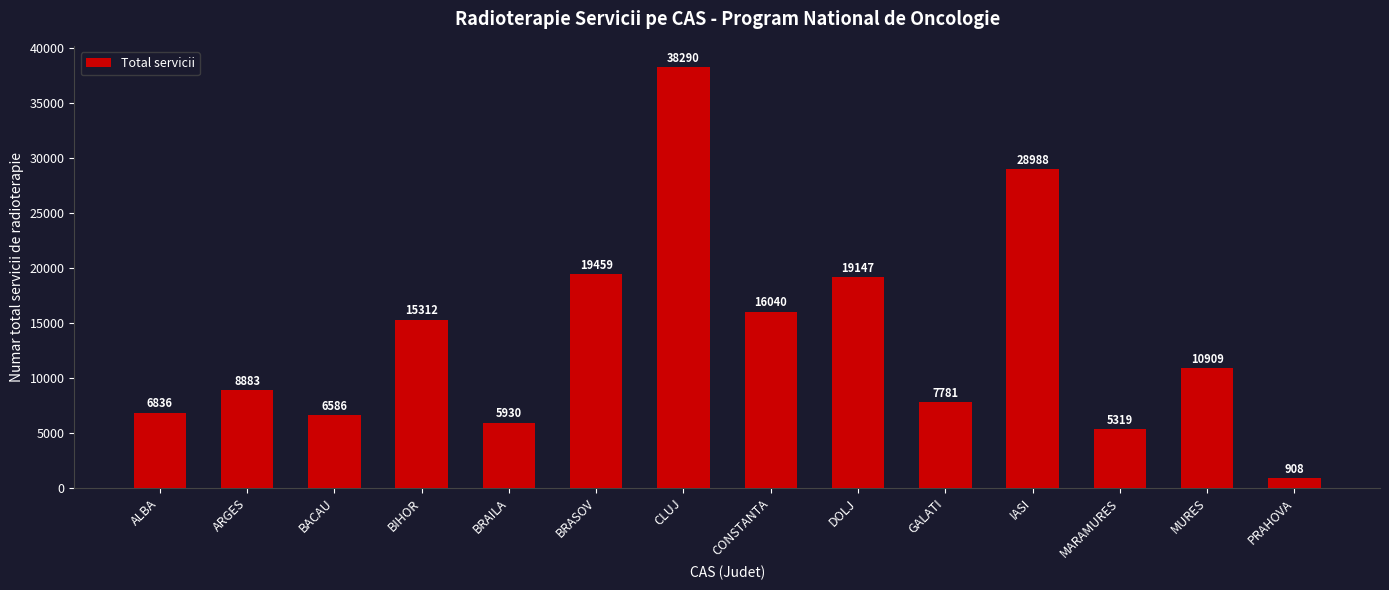

What is the difference between the maximum and minimum values?

37382